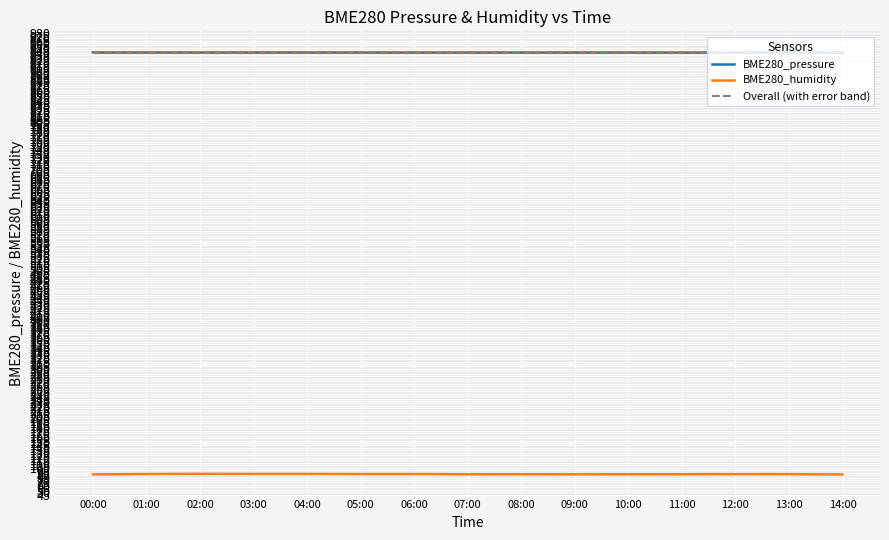

What is the difference between the second highest and minimum values in the Overall (with error band) series?

0.1